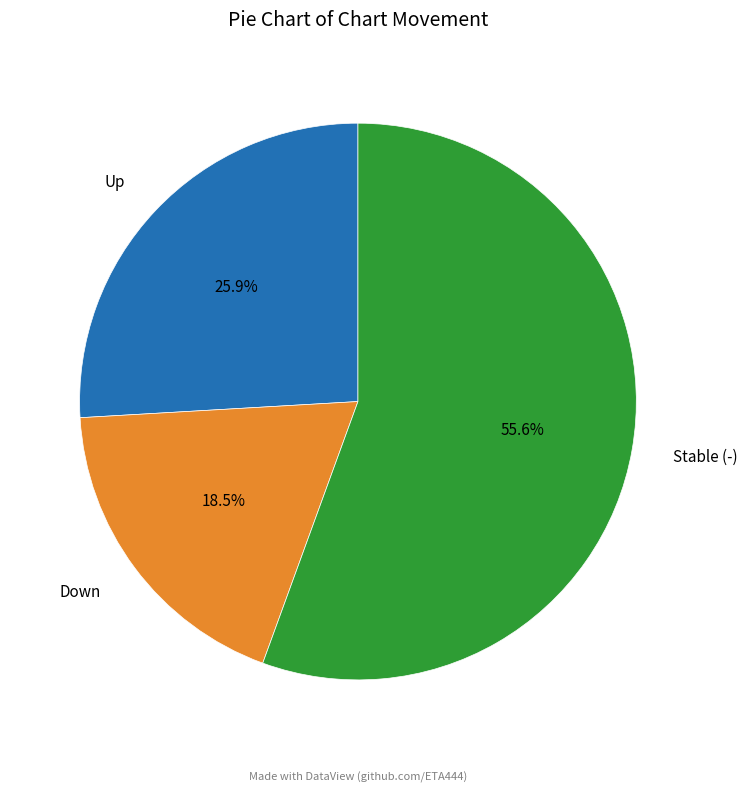

Which category has the biggest portion of the pie?

Stable (-)